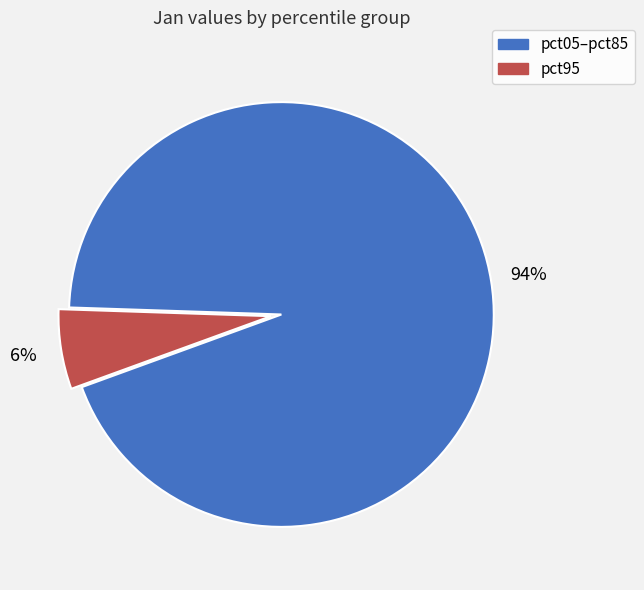

Is there a majority slice in this chart?

Yes